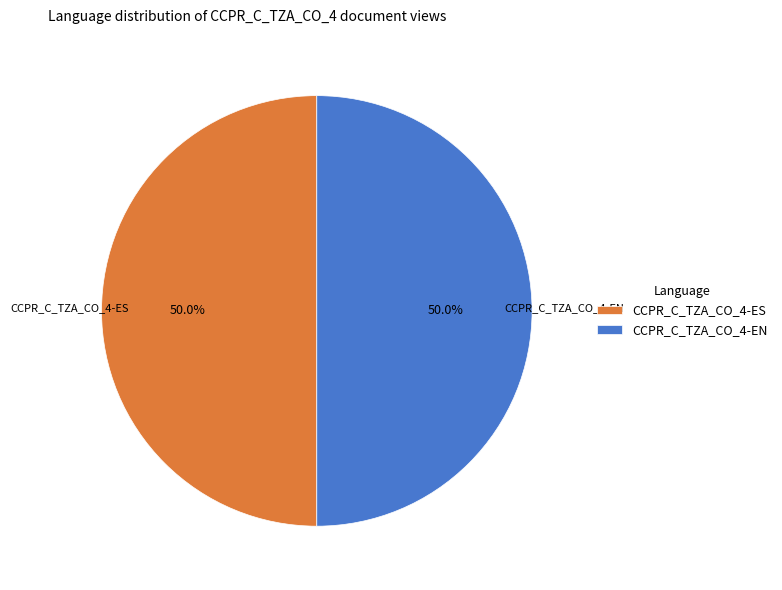

What is the ratio of the value at CCPR_C_TZA_CO_4-ES to the value at CCPR_C_TZA_CO_4-EN?

1.0